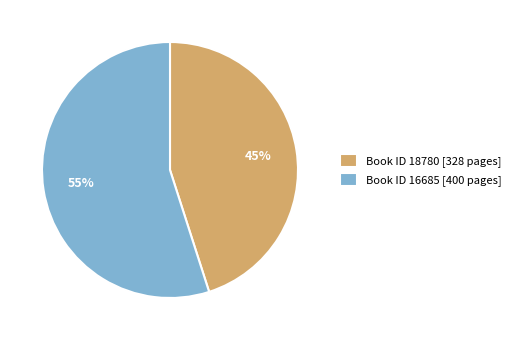

The Book ID 16685 [400 pages] slice represents 55% of the pie. True or false?

True